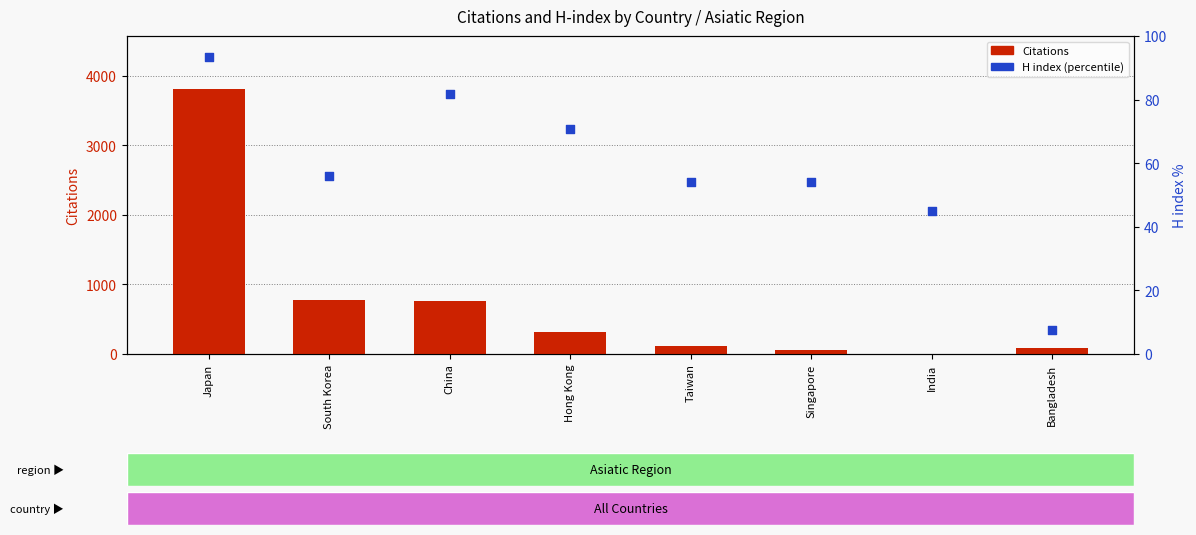

What are all the series names shown in the legend?

Citations, H index (percentile)